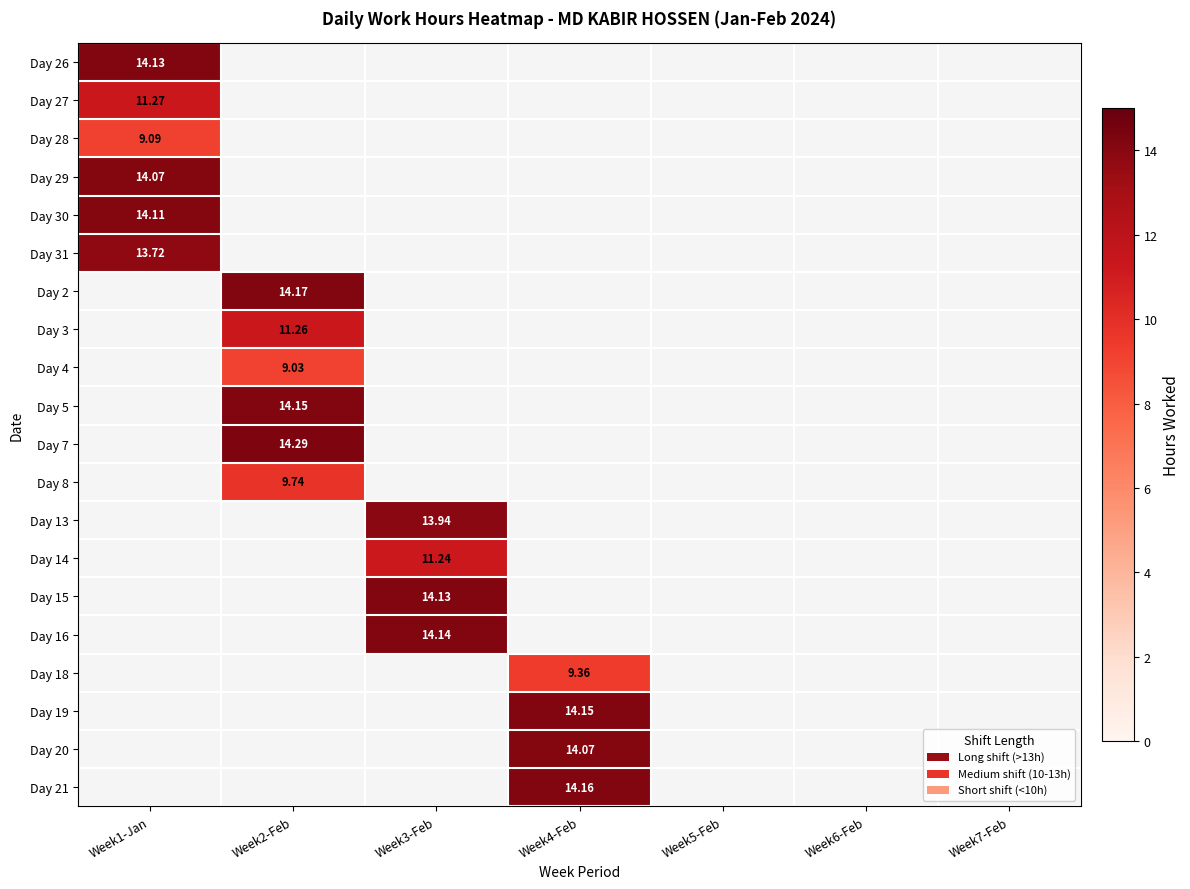

Which category has the lowest value across all series?

Week2-Feb